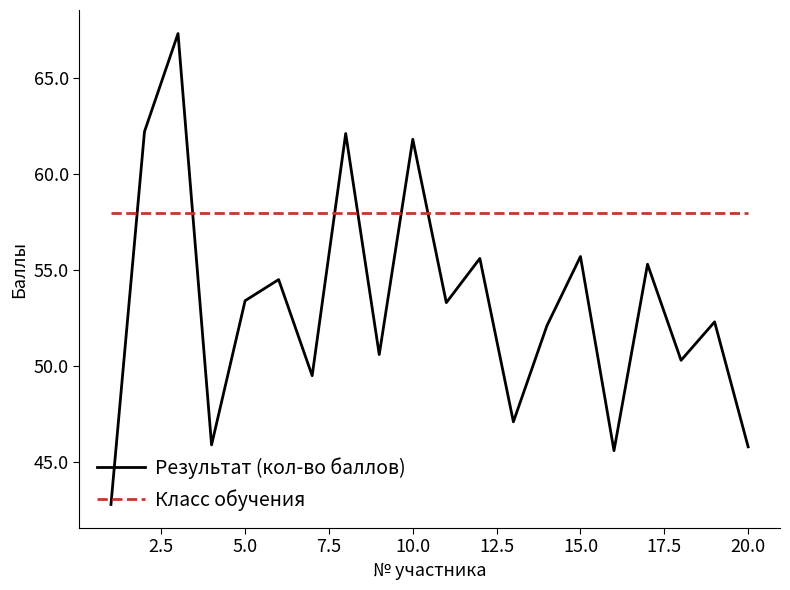

In Результат (кол-во баллов), how many points are higher than both neighbors (excluding endpoints)?

8